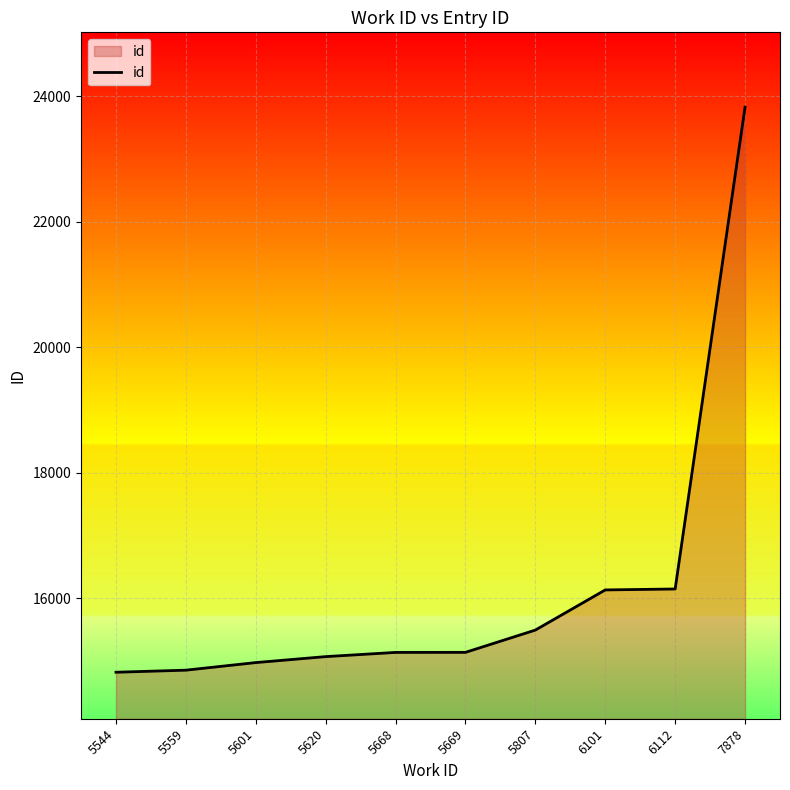

Approximately how many times larger is the value at 6112 compared to 5559?

1.1